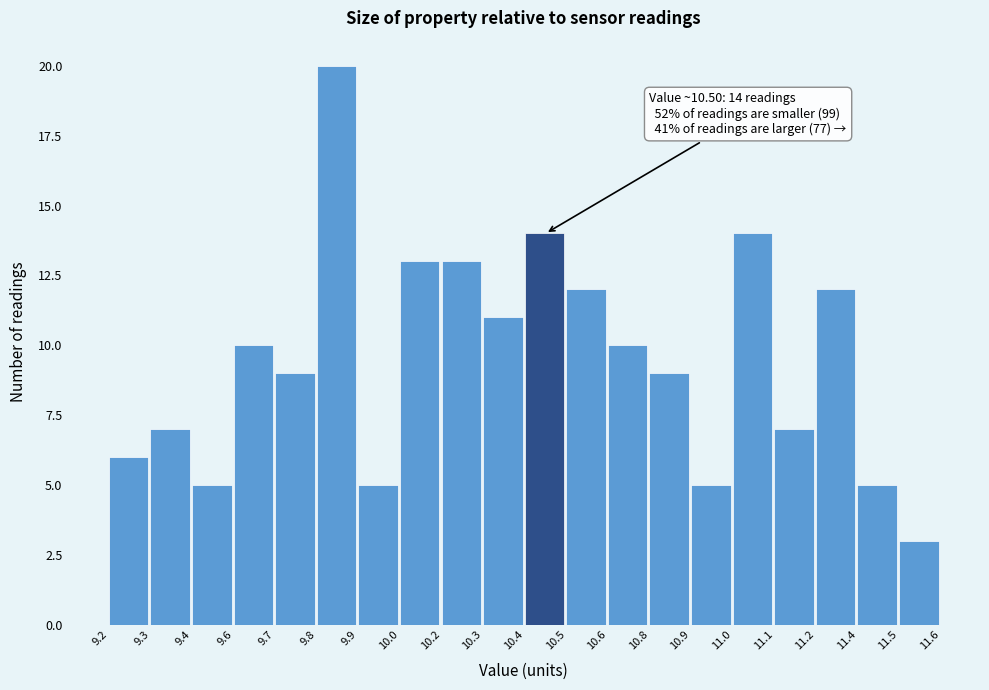

Reading left to right, what are all the values shown in this chart?

6	7	5	10	9	20	5	13	13	11	14	12	10	9	5	14	7	12	5	3